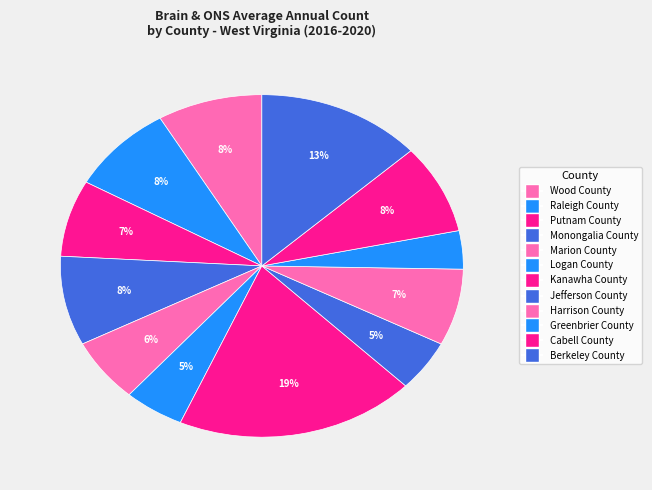

How many segments does this pie chart have?

12